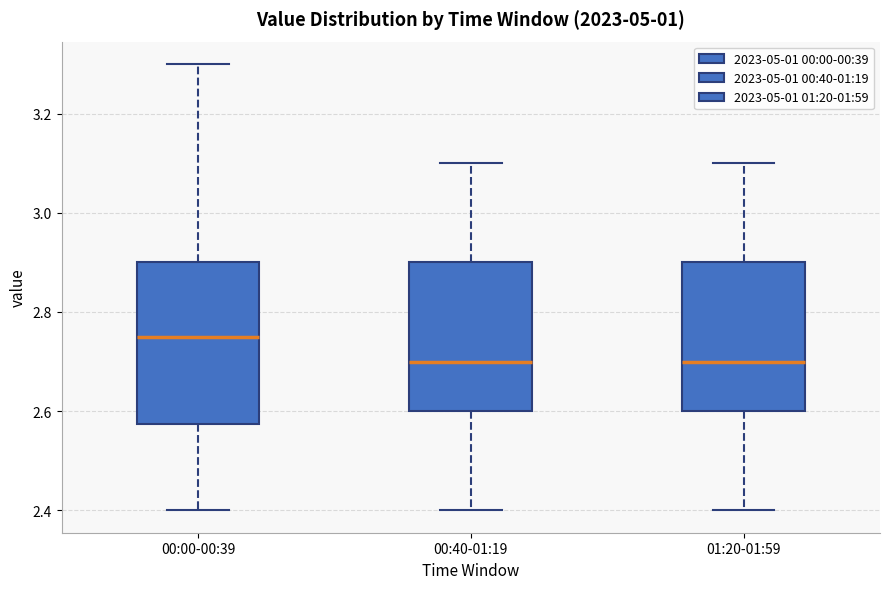

Comparing the boxes themselves (not the whiskers), which one is the tallest?

00:00-00:39